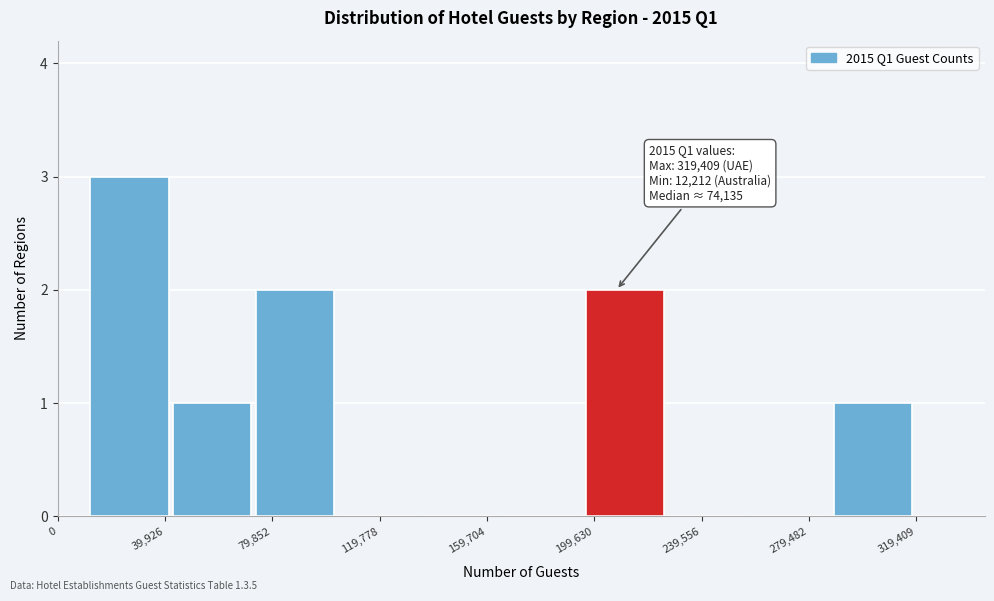

Over which range of the x-axis is the bar tallest?

10000 to 45000